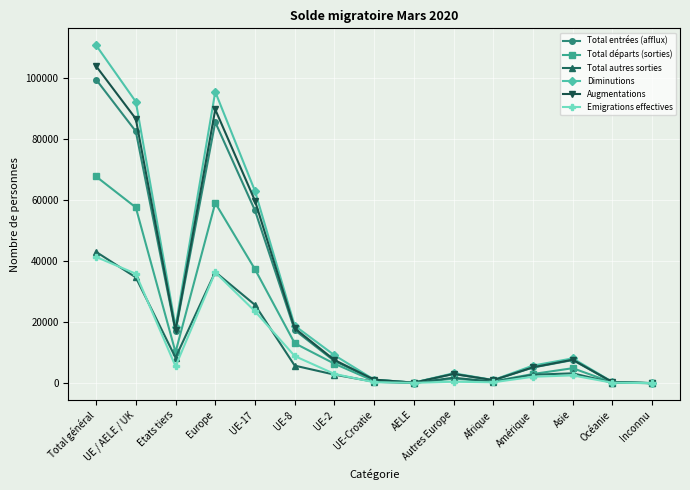

True or false: Total autres sorties has a value of 8367 at Etats tiers.

True